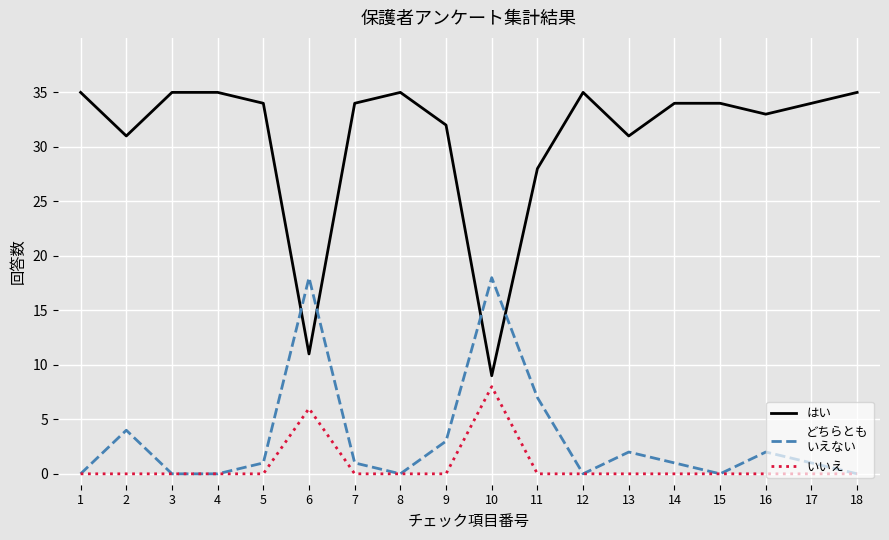

What is the total value across all series at 12?

35